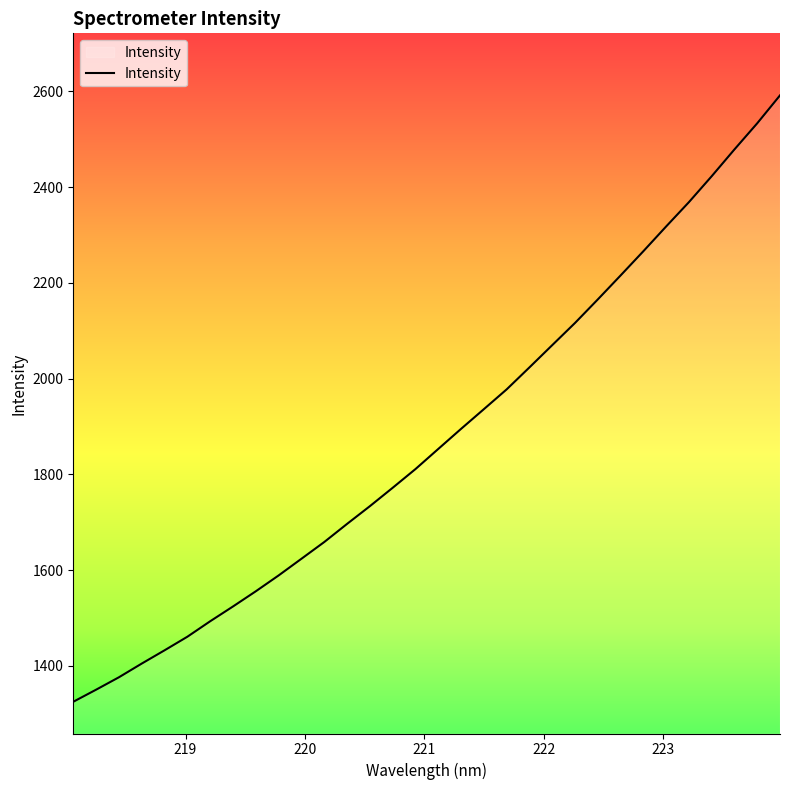

What is the difference between the maximum and minimum values?

1266.3